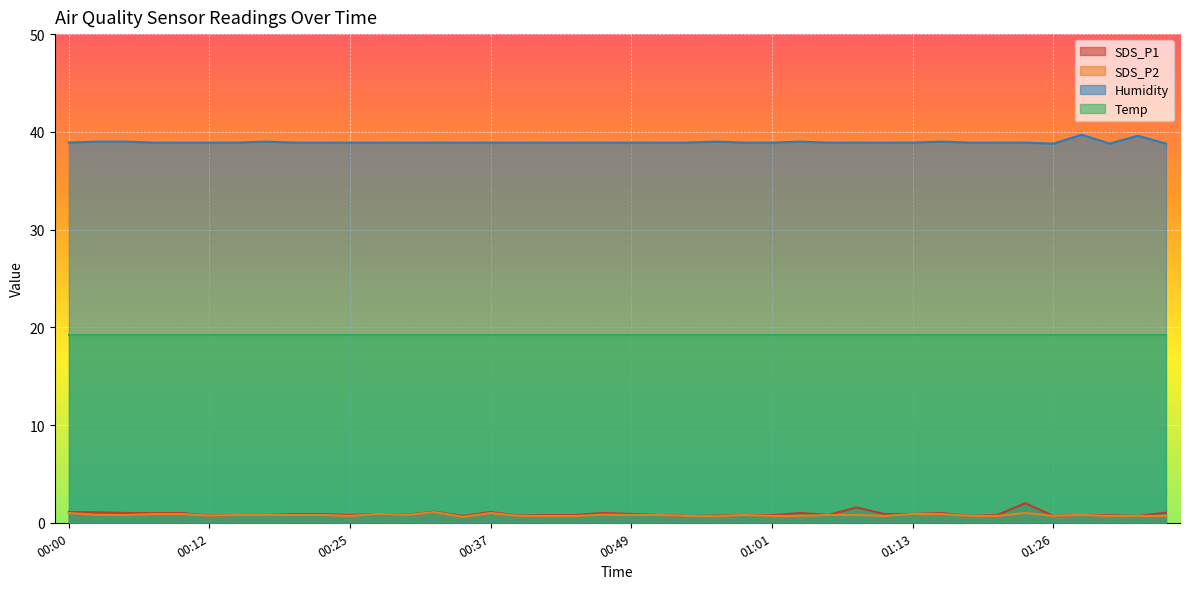

At which category does SDS_P1 reach its first local peak?

00:27